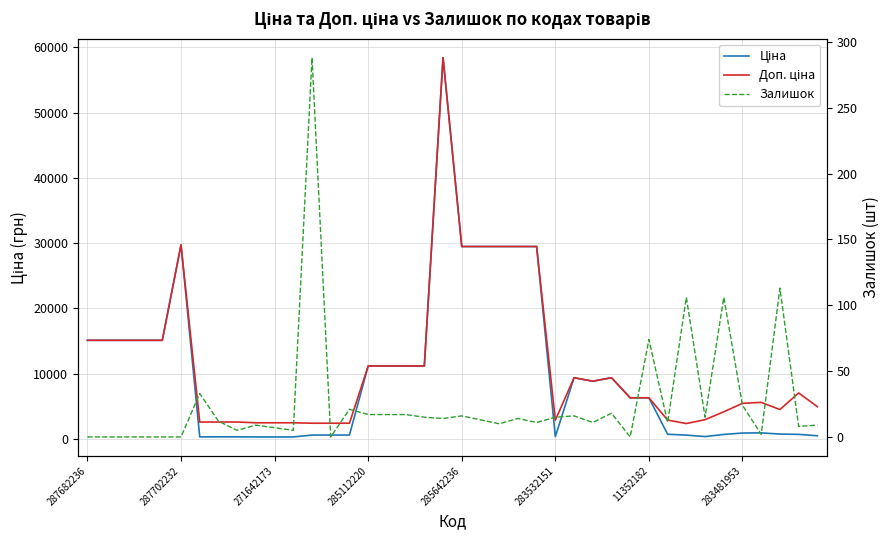

Between 271642173 and 9, which series saw the biggest shift?

Ціна